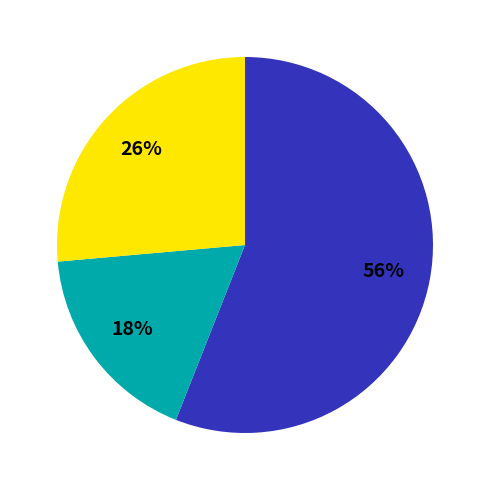

To the nearest percent, what is the difference between the largest and smallest slice percentages?

38%